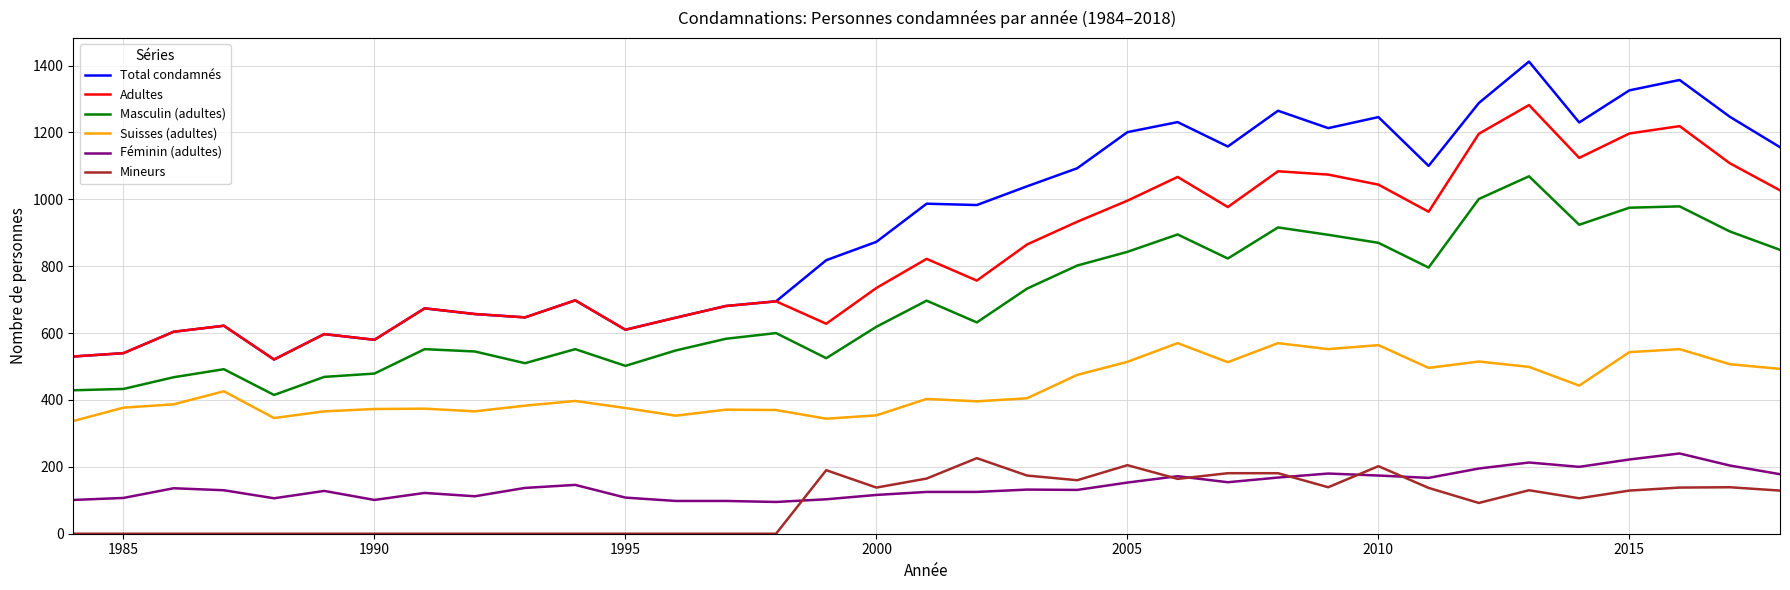

True or false: Mineurs and Suisses (adultes) cross at least once.

False